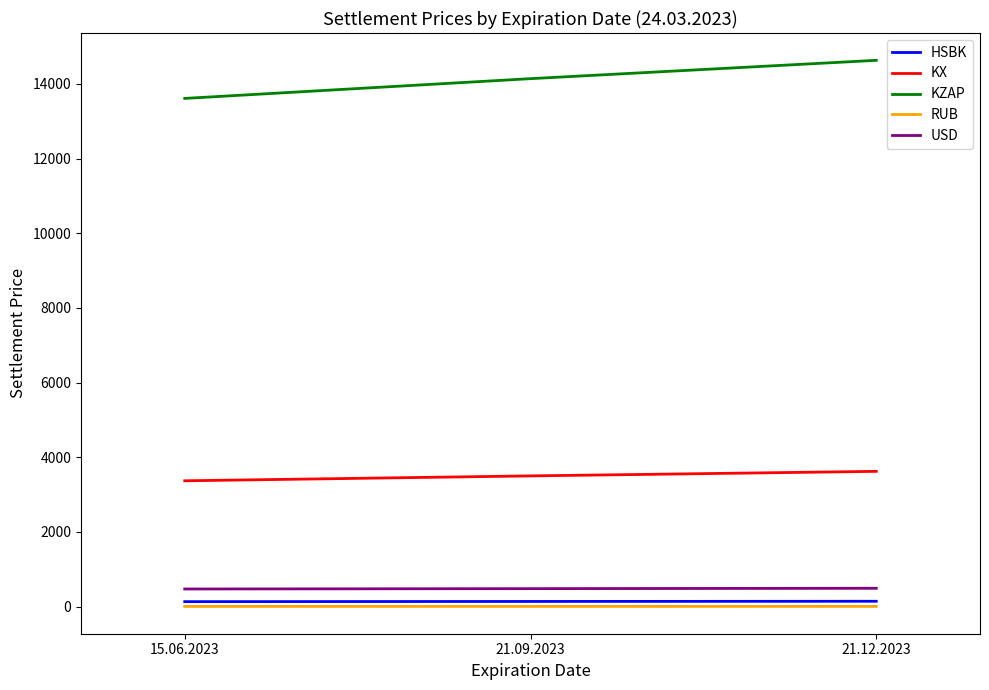

The KX series shows 1049.5 at 21.09.2023. True or false?

False